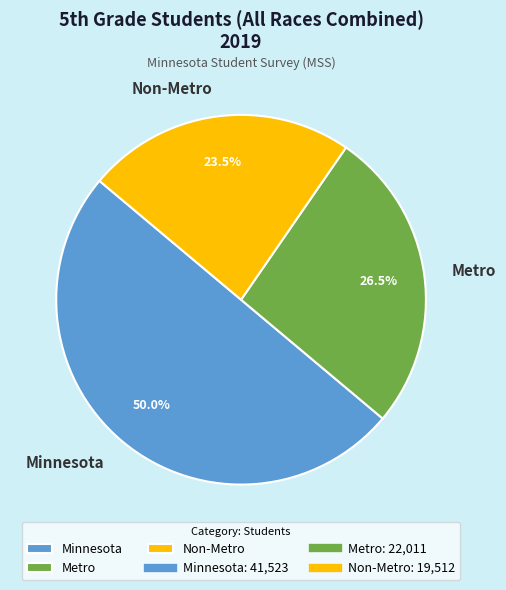

Which slice is the smallest?

Non-Metro